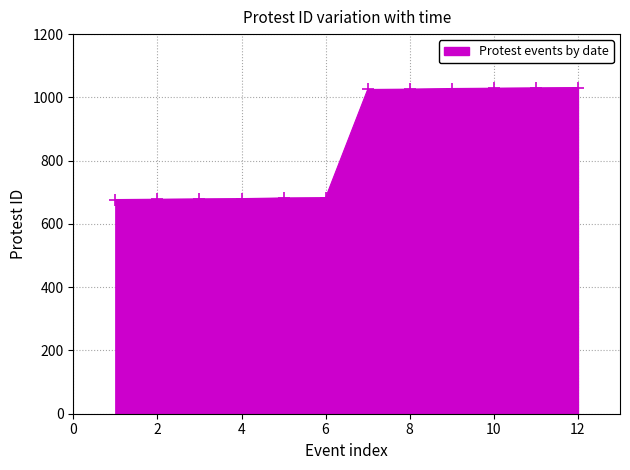

What is the value of the 11th point from the left?

1030